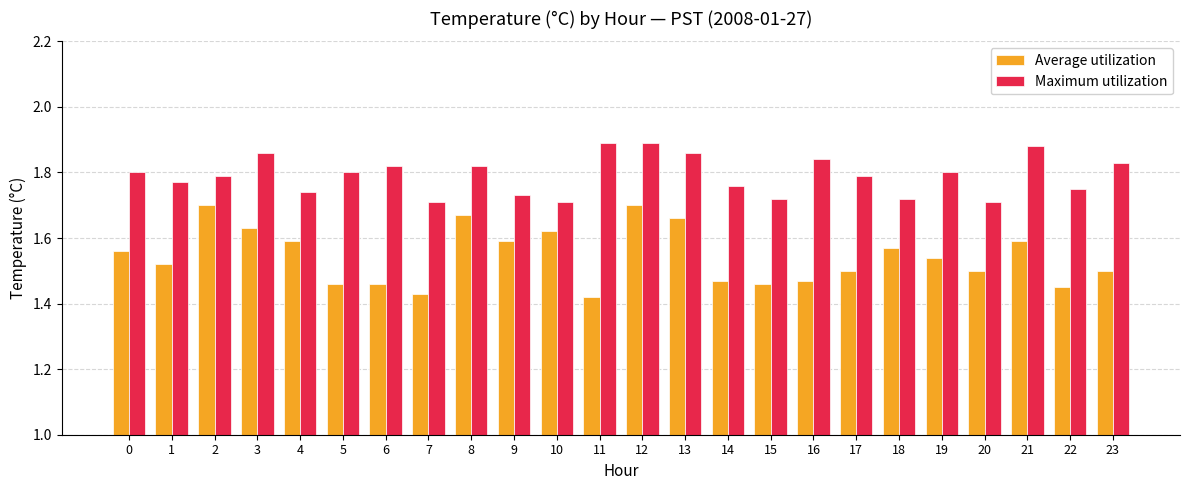

True or false: Maximum utilization has a value of 1.2 at 9.

False